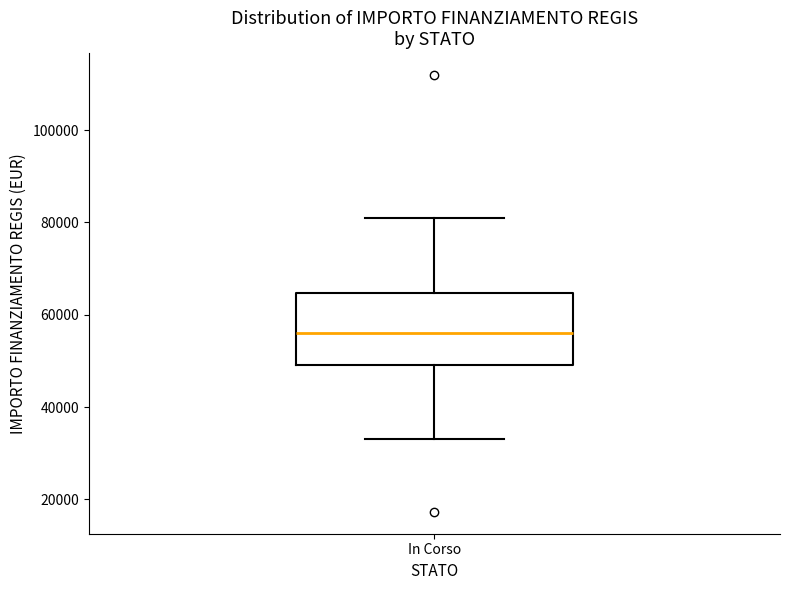

Where does the median line of the box for In Corso sit on the y-axis? The values are not printed on the chart, so give them approximately, as read against the axis.

56000